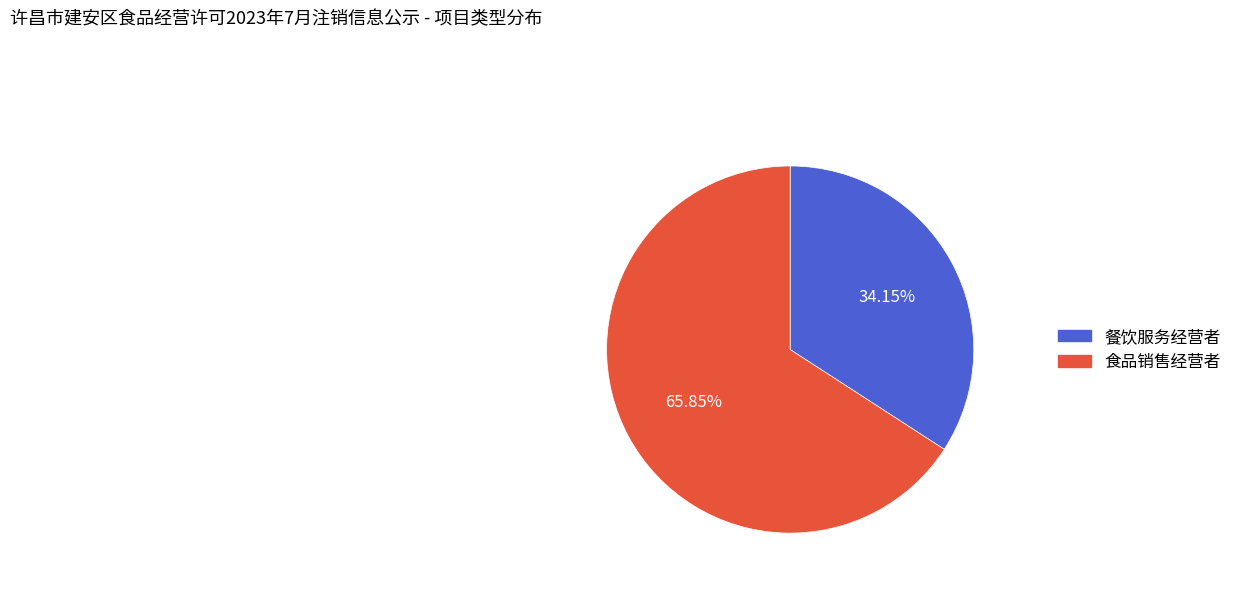

To the nearest percent, what is the difference between the 食品销售经营者 and 餐饮服务经营者 slice percentages?

32%